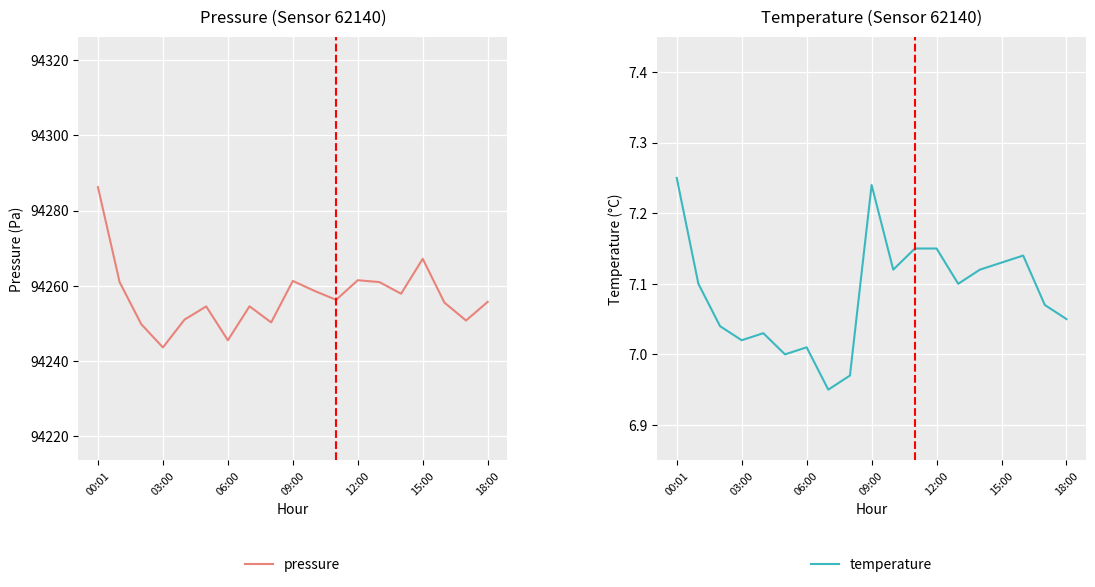

What is the label of the 15th point from the left?

14